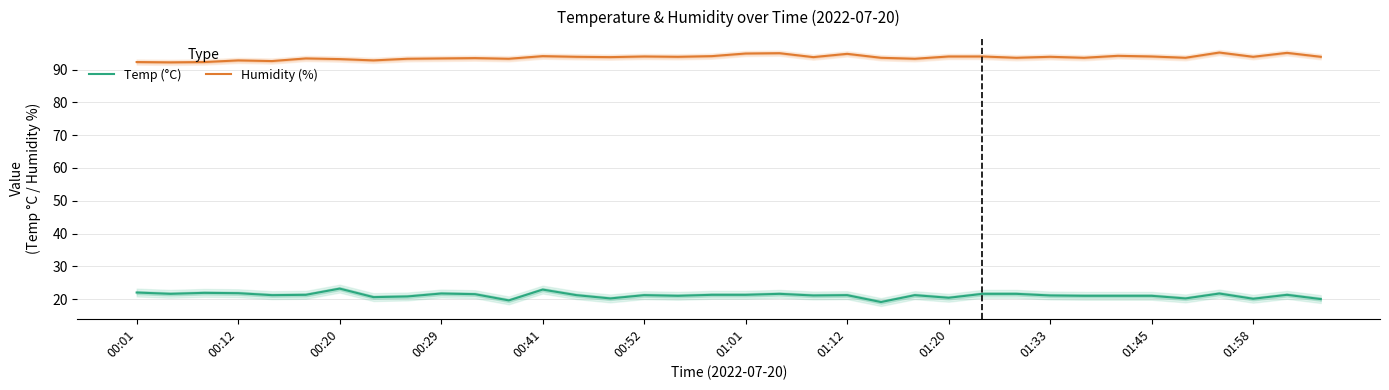

True or false: Temp (°C) has a value of 21.6 at 19.

True